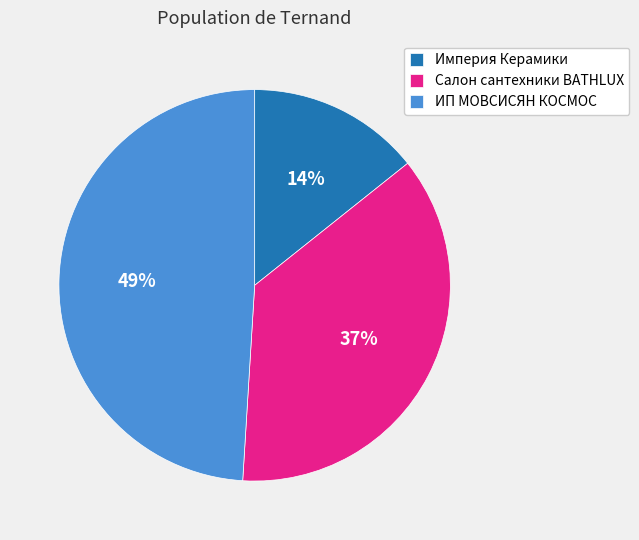

To the nearest percent, what percentage of the pie is Салон сантехники BATHLUX?

37%